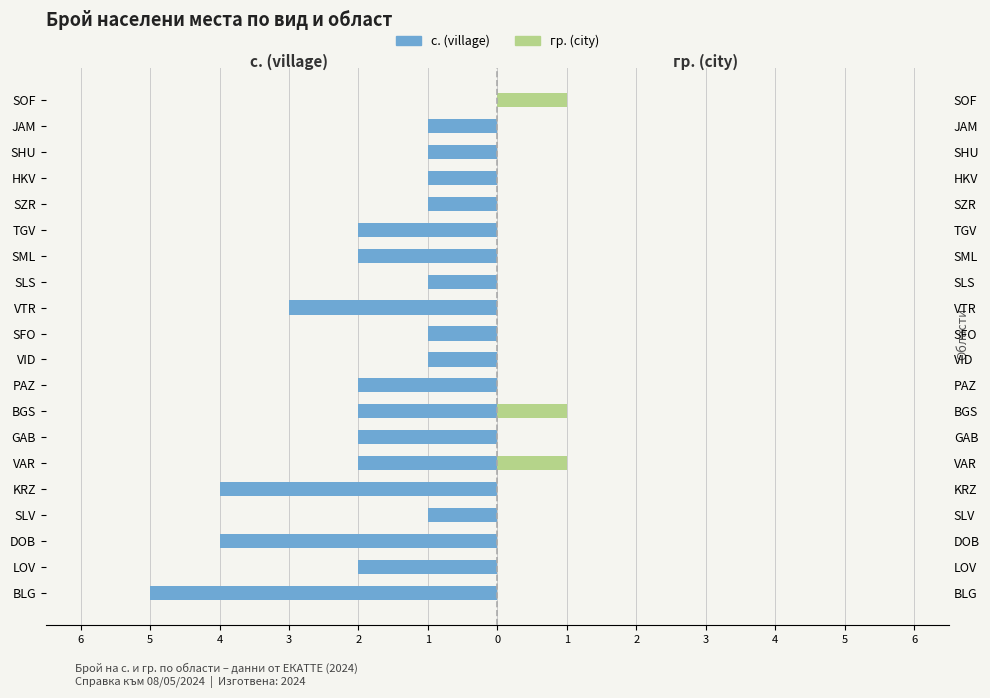

Are the bars grouped side by side (vs. stacked)?

Yes